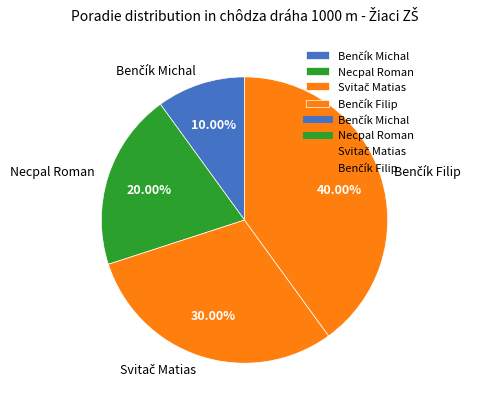

Is Necpal Roman the majority of the pie?

No